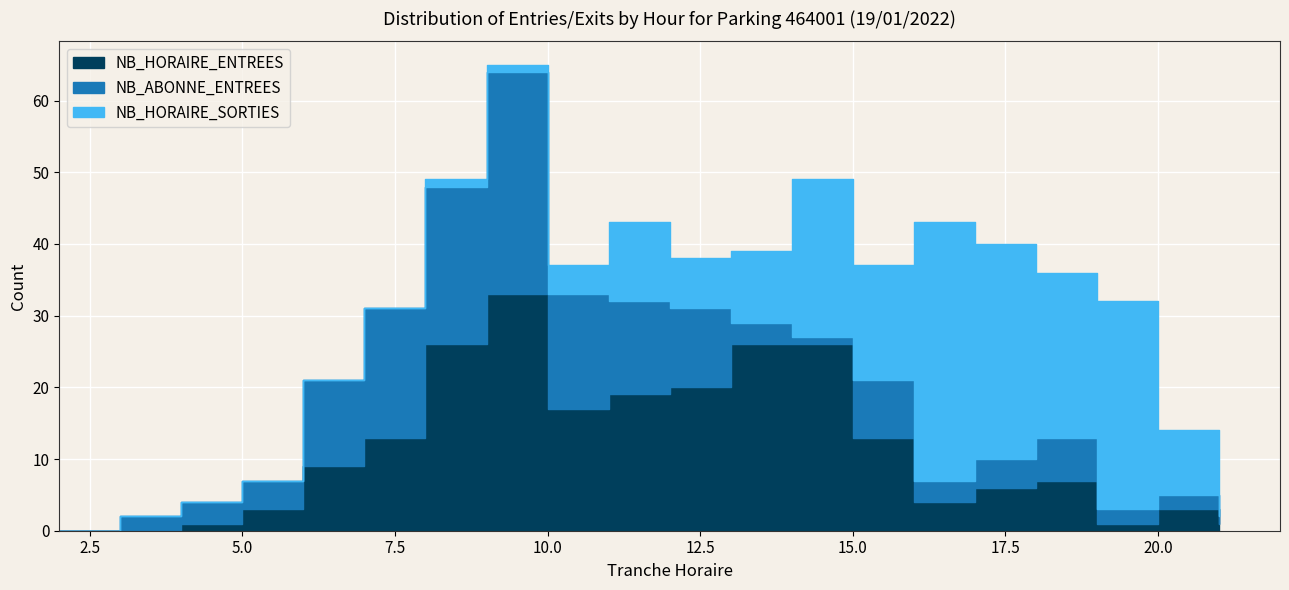

What is the average value of the NB_HORAIRE_ENTREES series?

11